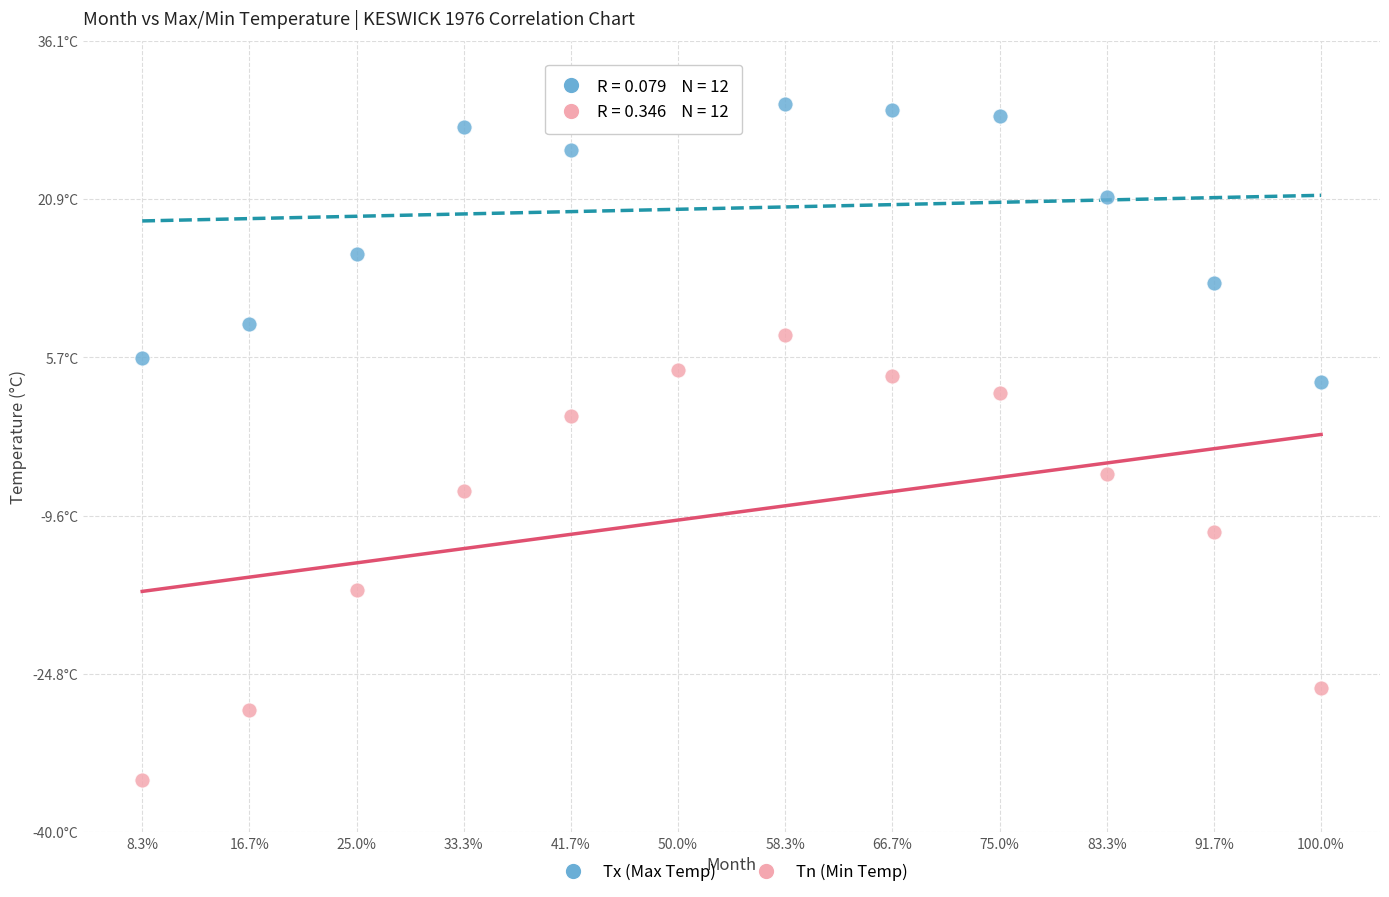

Which series contains the highest Y value?

Tx (Max Temp)